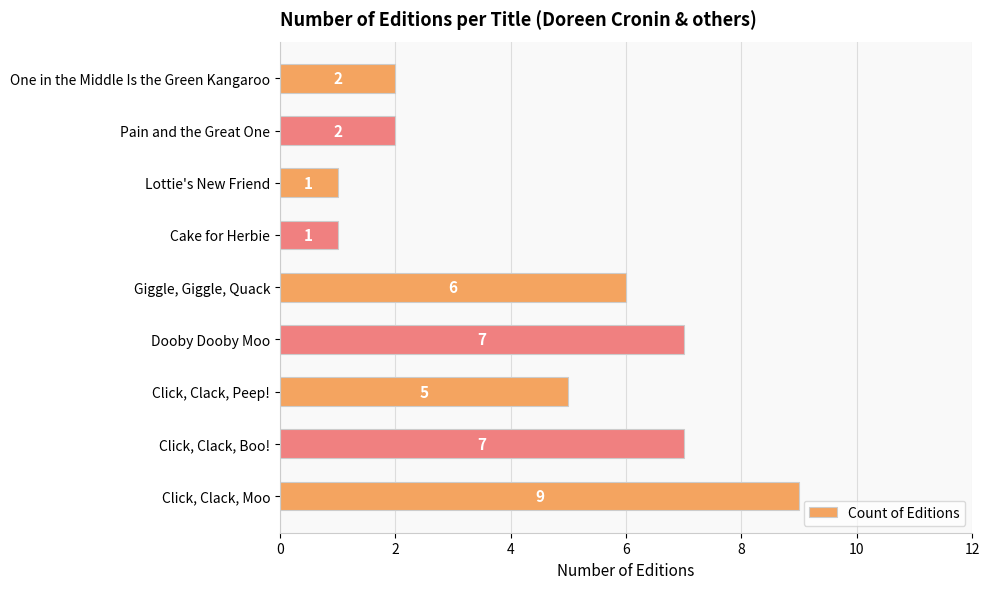

At which label is the value closest to 5?

Click, Clack, Peep!